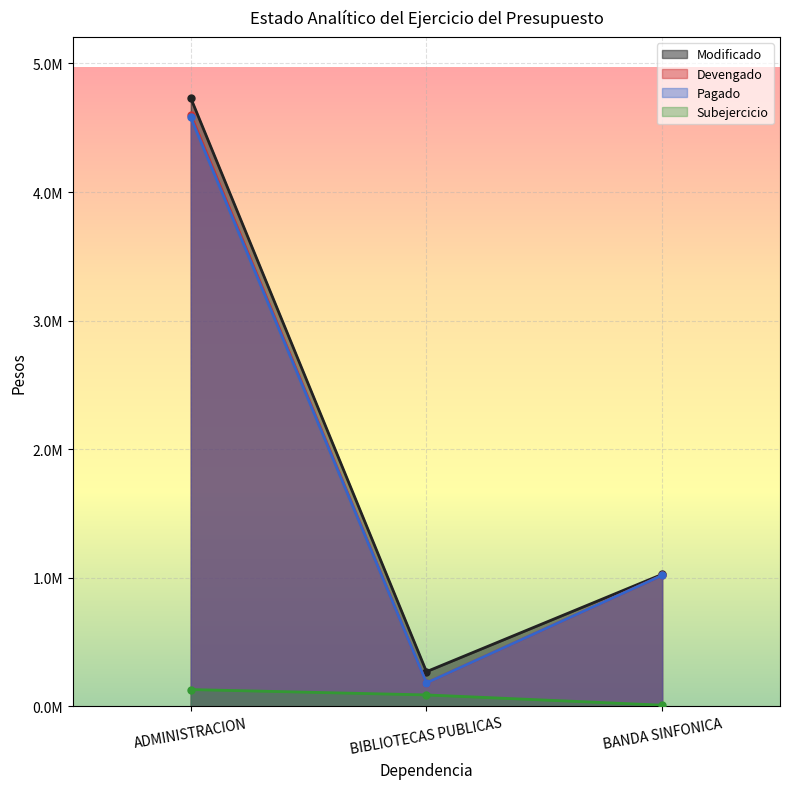

Which category has the highest value across all series?

ADMINISTRACION